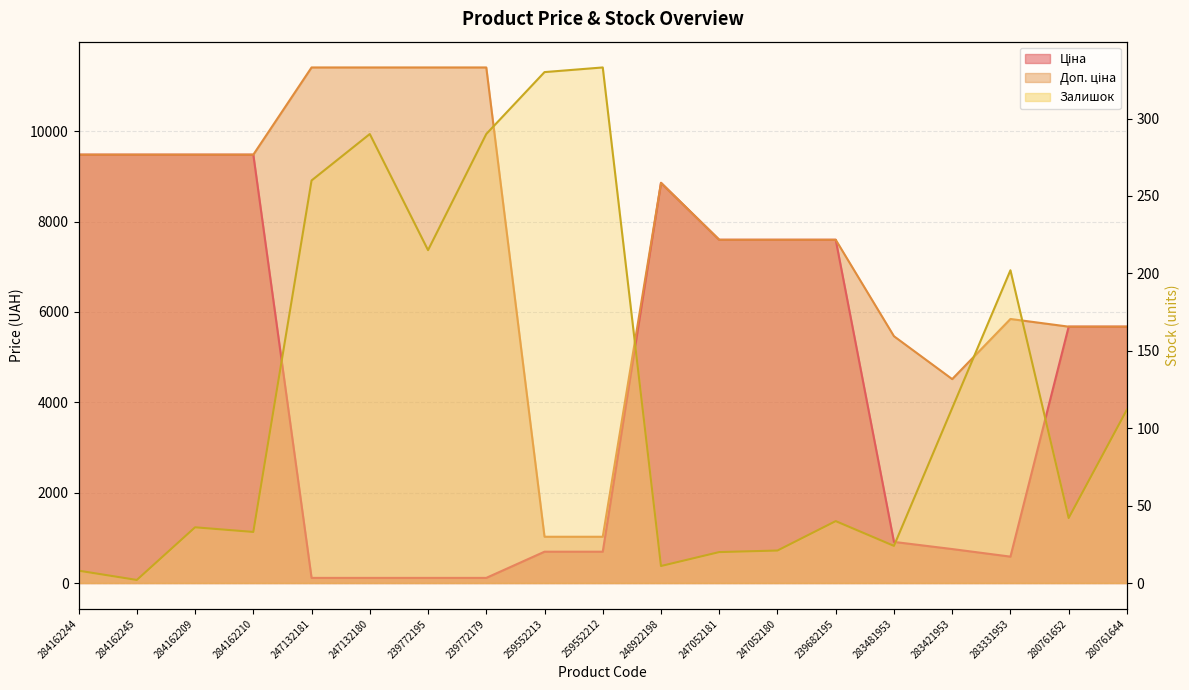

What position from the left is 239772179?

8